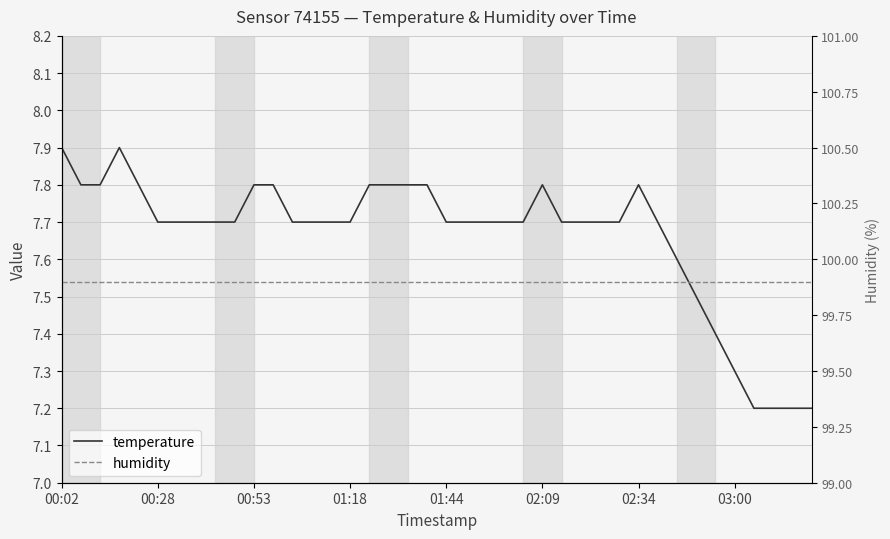

Rank the series by their average value, from lowest to highest.

temperature, humidity